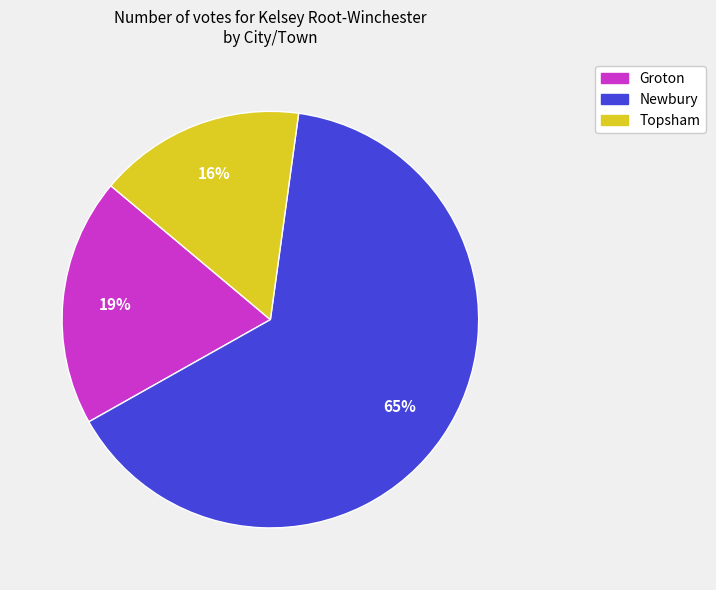

True or false: Groton accounts for 19% of the total.

True